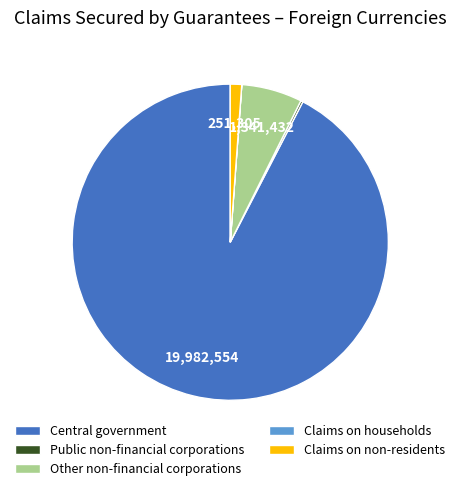

Which slice is the largest?

Central government